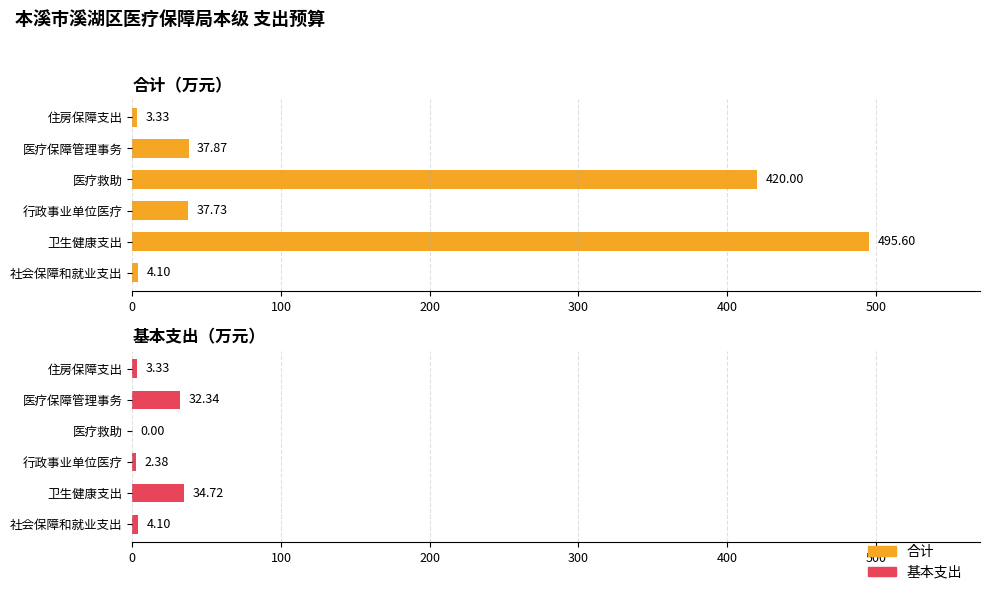

At how many categories does at least one series exceed 478?

1